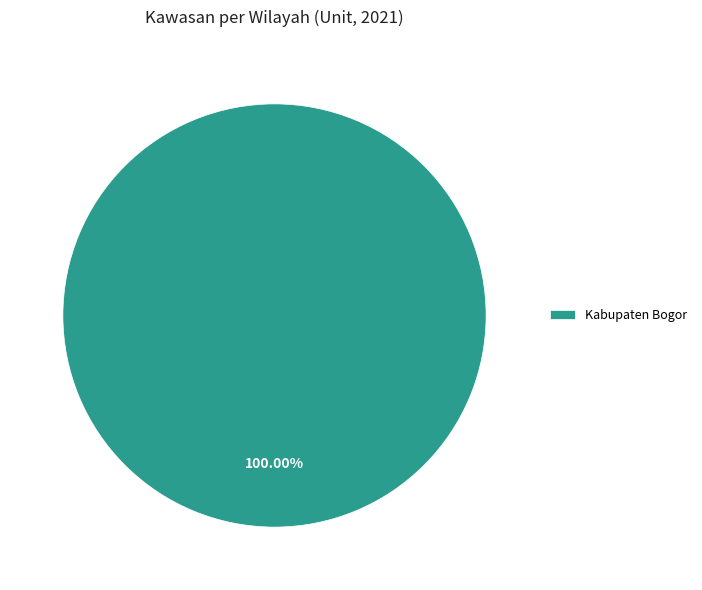

Rank the categories by value from highest to lowest.

Kabupaten Bogor